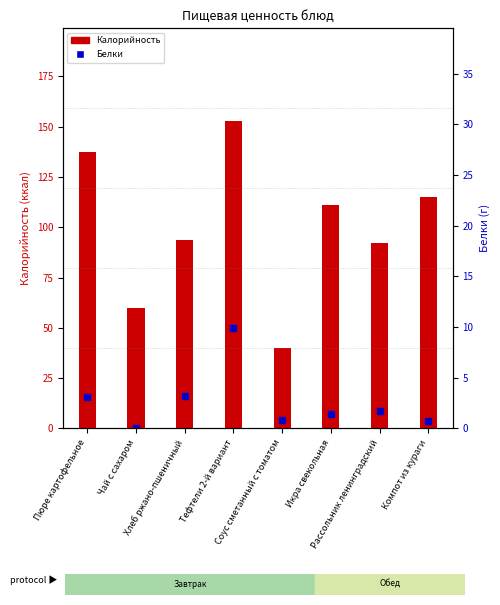

Reading left to right, extract all data points from this chart.

Калорийность: 137.2	60.0	93.5	152.9	40.0	111.2	92.2	114.8
Белки: 3.1	0.1	3.2	9.9	0.9	1.4	1.7	0.8